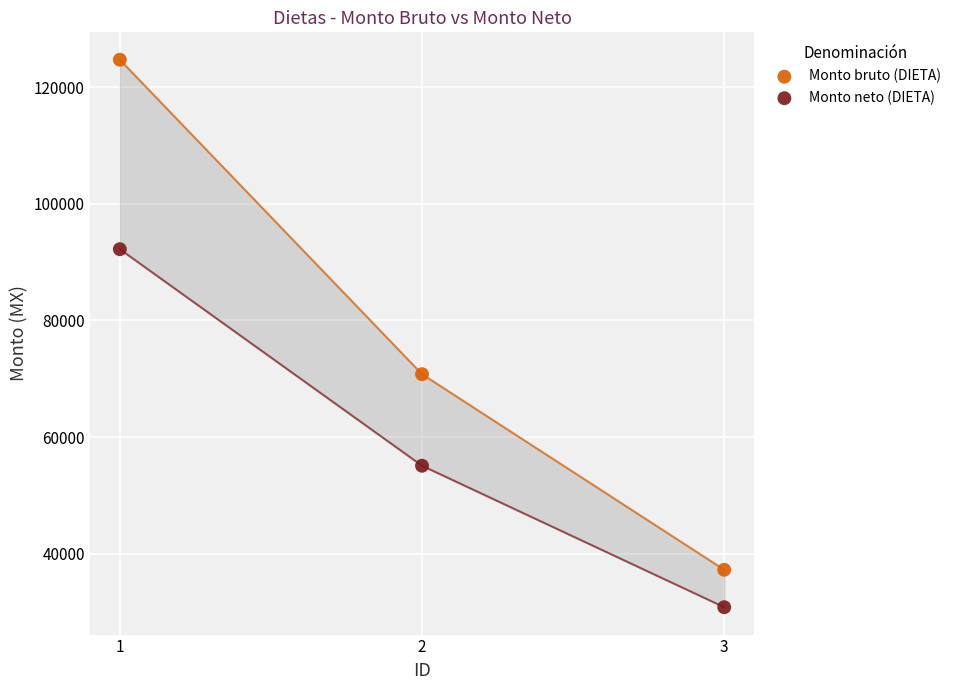

Which series contains the lowest Y value?

Monto neto (DIETA)